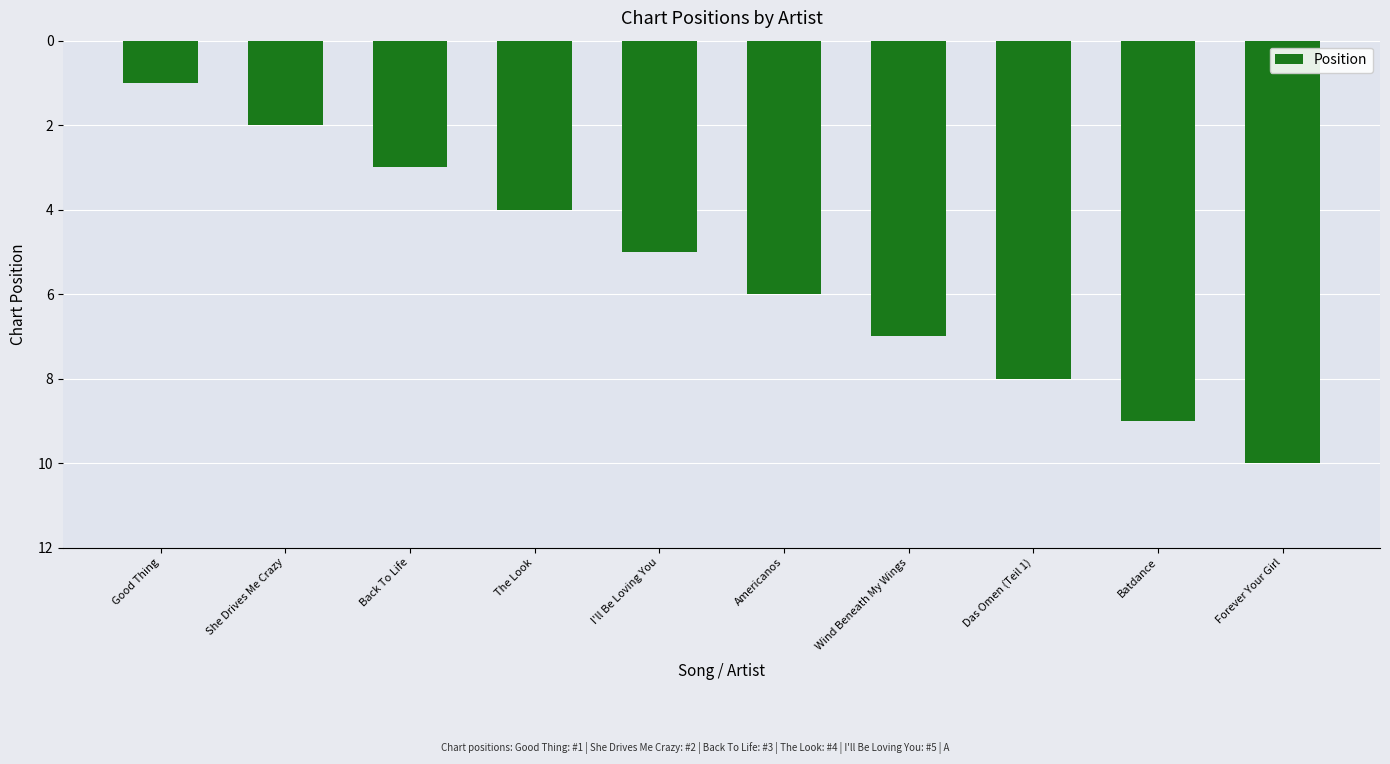

What is the label of the 8th bar from the left?

Das Omen (Teil 1)